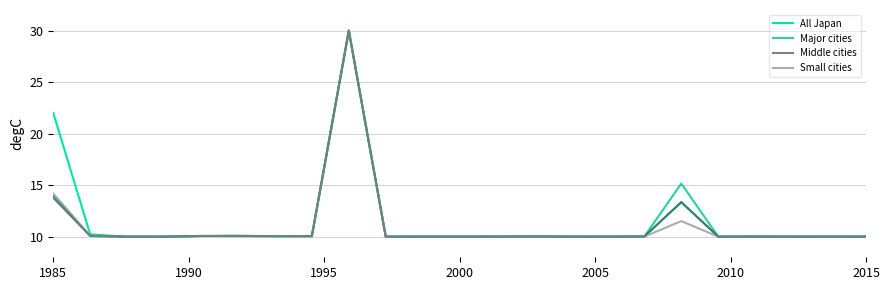

At which label is Middle cities closest to 20?

1985